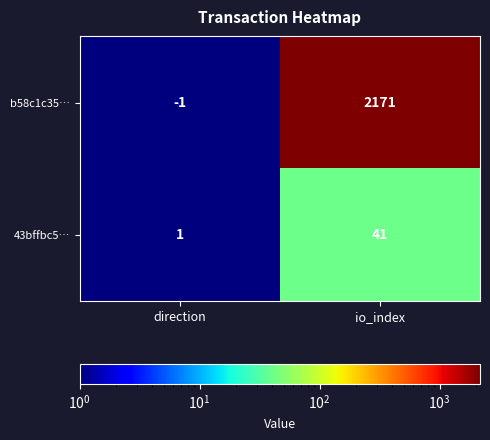

How many data points does each series have?

2